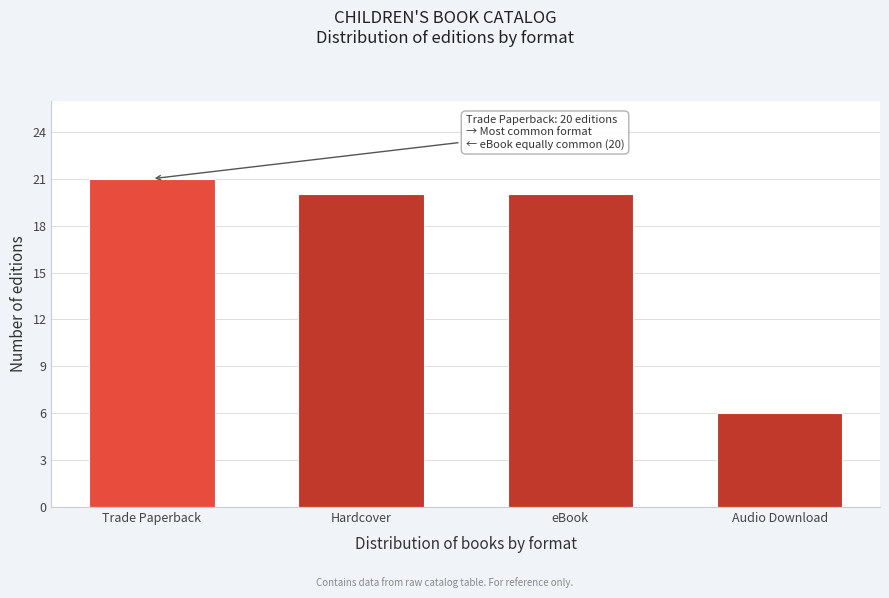

Reading left to right, list all the values displayed in this chart.

Trade Paperback=21	Hardcover=20	eBook=20	Audio Download=6